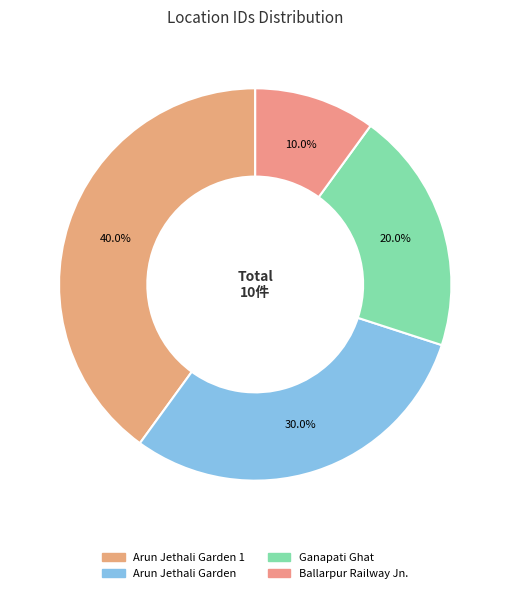

To the nearest percent, what percentage of the pie is Arun Jethali Garden?

30%